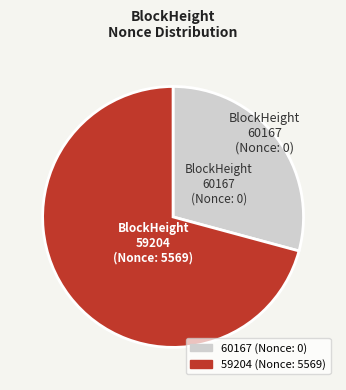

Does 59204 account for over 50% of the chart?

Yes